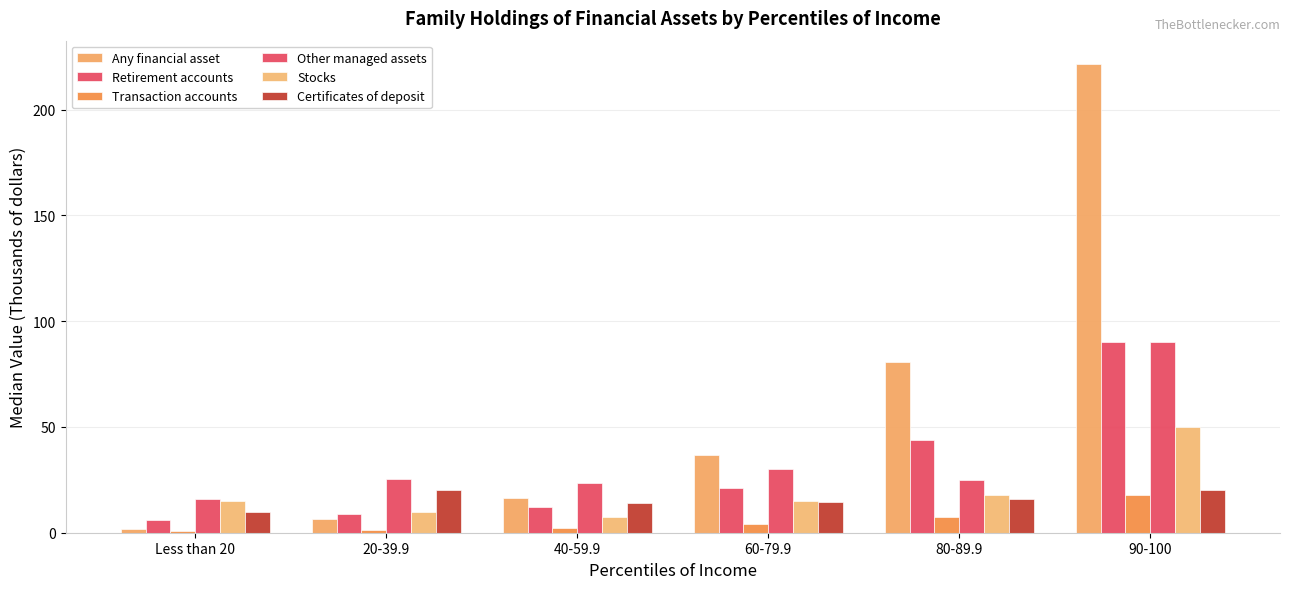

What is the difference between the maximum and minimum values in the Certificates of deposit series?

10.0